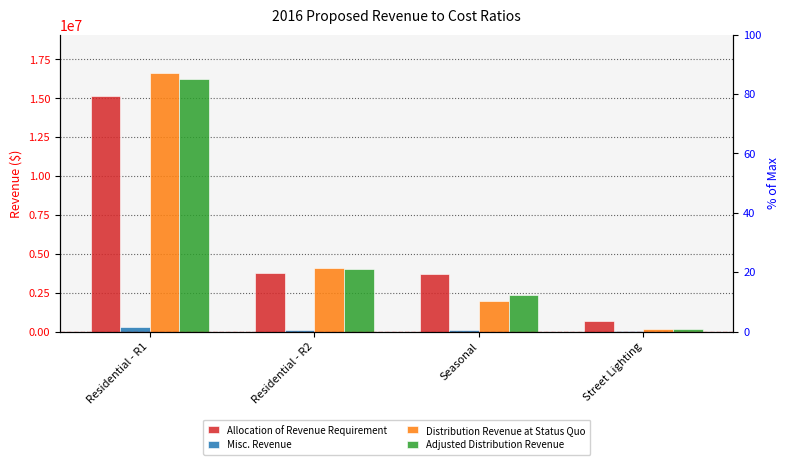

How many bars are there in each group?

4